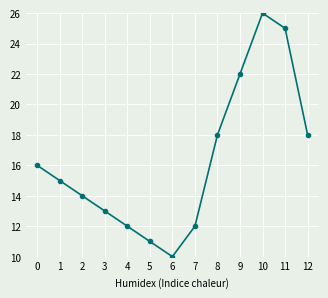

What is the change in value from 6 to 11?

+15